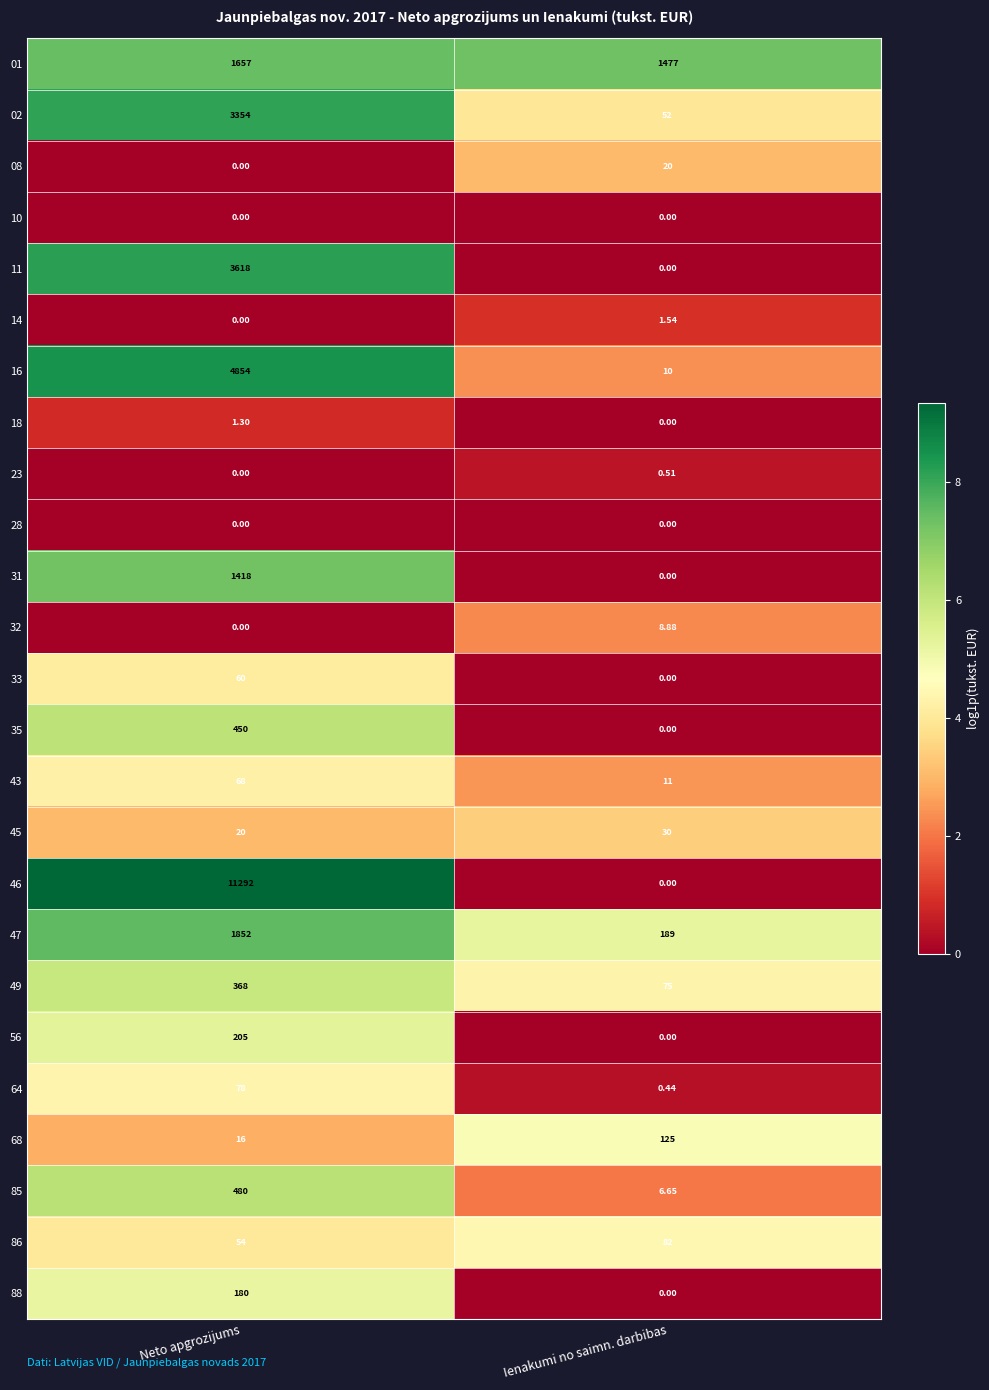

At which category is the sum across all series the highest?

Neto apgrozijums